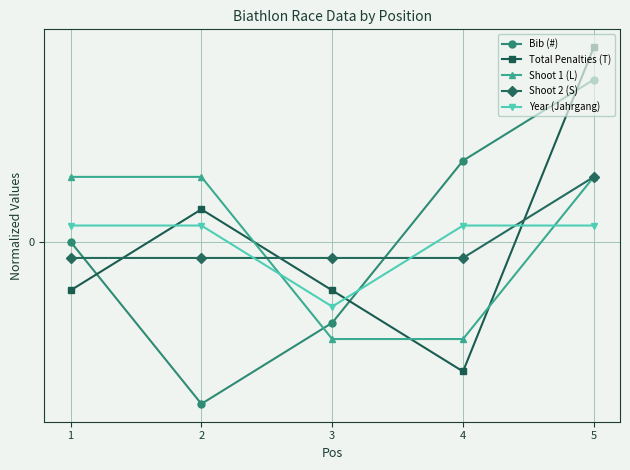

What are all the series names shown in the legend?

Bib (#), Total Penalties (T), Shoot 1 (L), Shoot 2 (S), Year (Jahrgang)